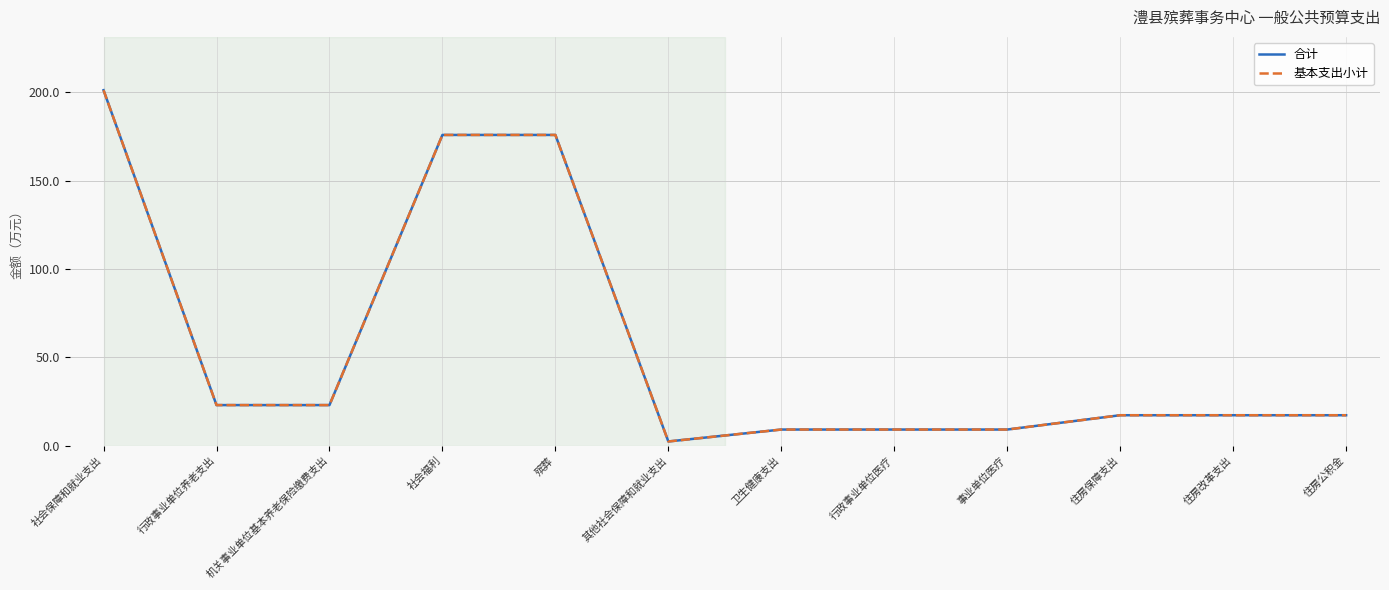

Is the value of 合计 at 住房保障支出 greater than the value of 基本支出小计 at 住房改革支出?

No